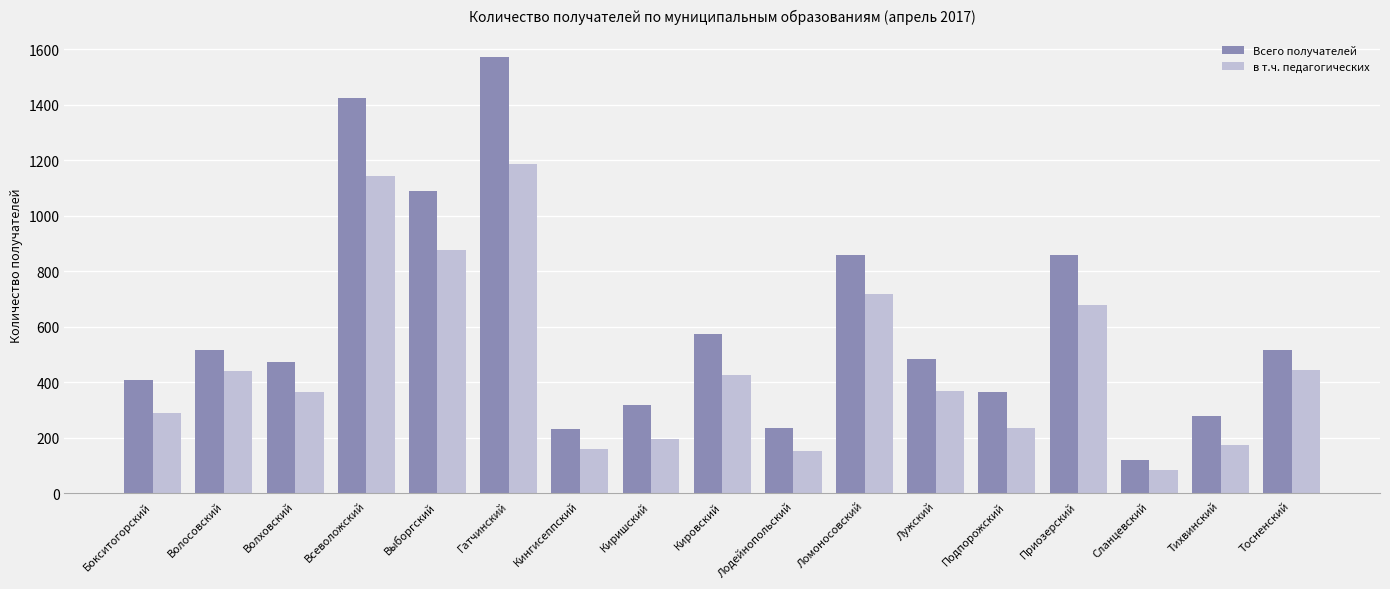

Is the value of Всего получателей at Приозерский greater than the value of в т.ч. педагогических at Ломоносовский?

Yes